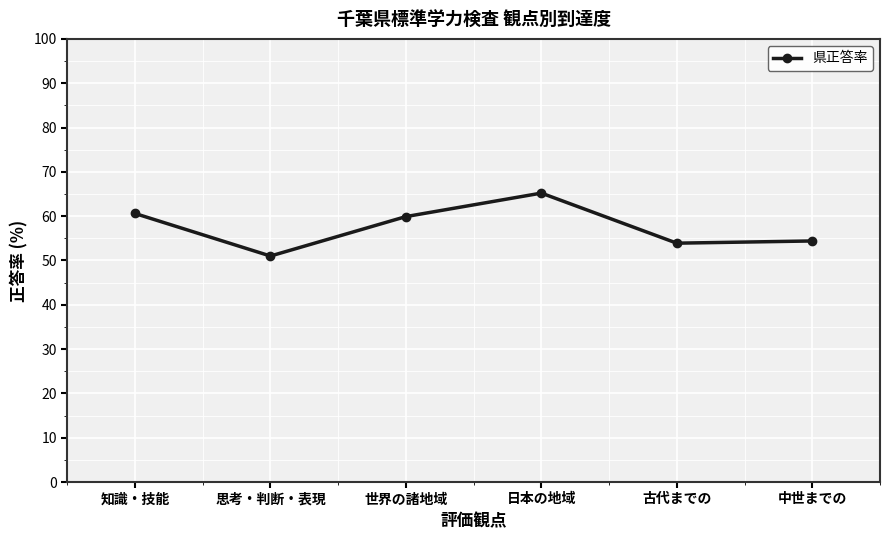

The value at 古代までの is 53.9. True or false?

True